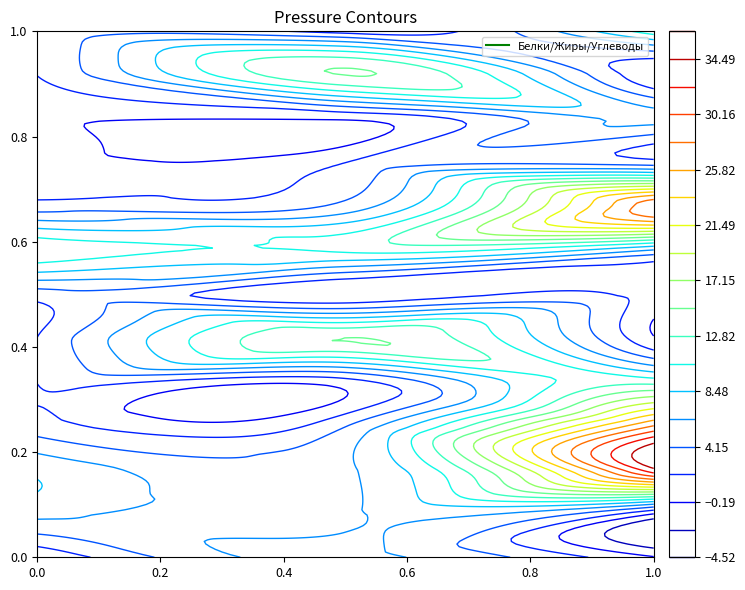

The Сыр Российский series shows 5 at Углеводы. True or false?

False